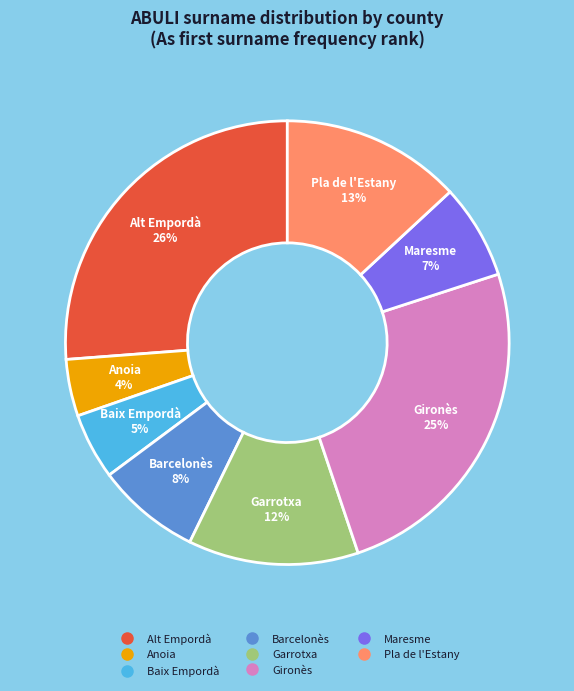

Is there a majority slice in this chart?

No